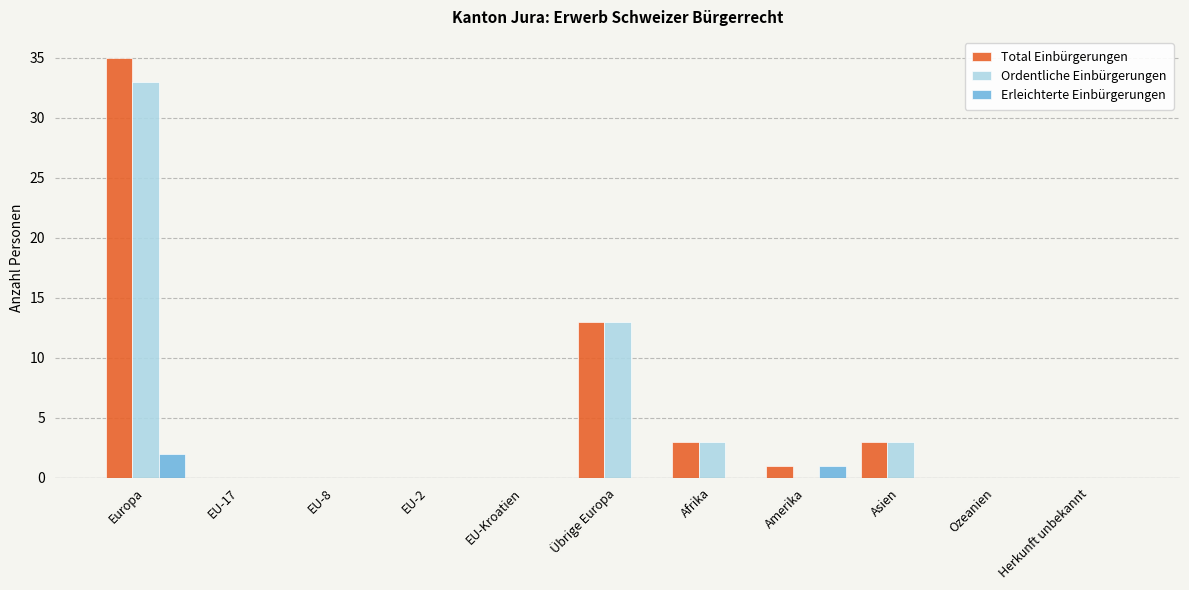

What is the highest value of the Total Einbürgerungen series?

35